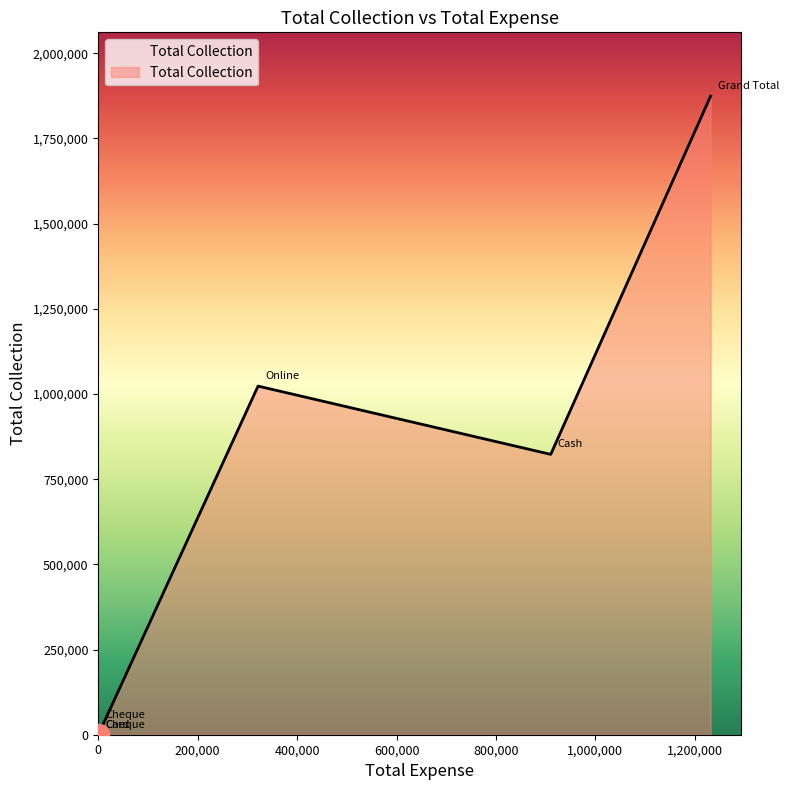

What is the value of the 6th point from the left?

1874044.2